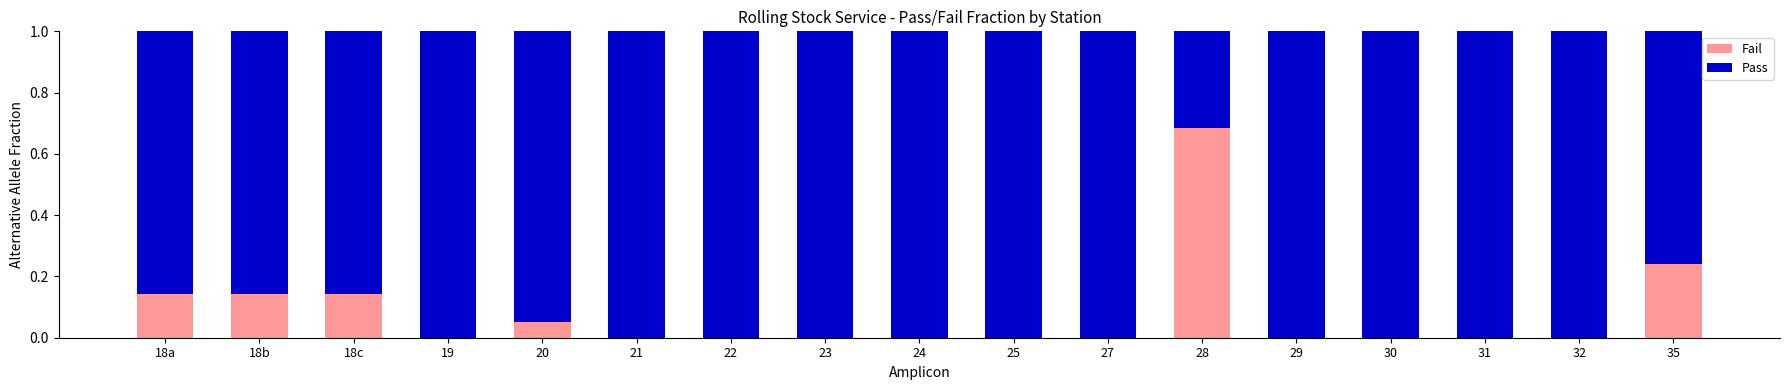

The value of Fail at 29 is -0.4. True or false?

False